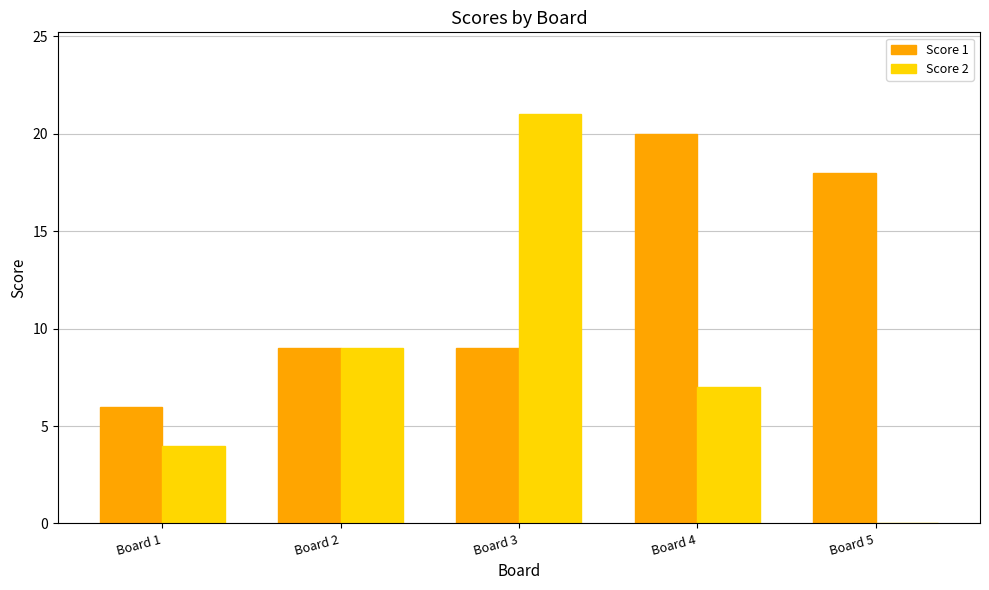

The value of Score 2 at Board 5 is 0. True or false?

True